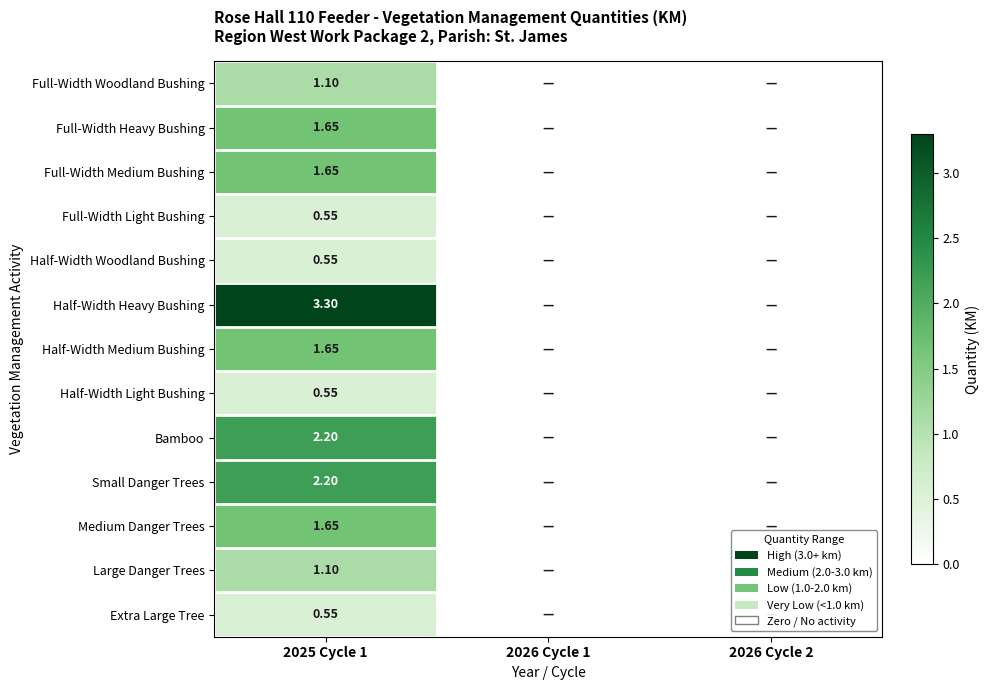

Which label corresponds to the largest value in the chart?

2025 Cycle 1